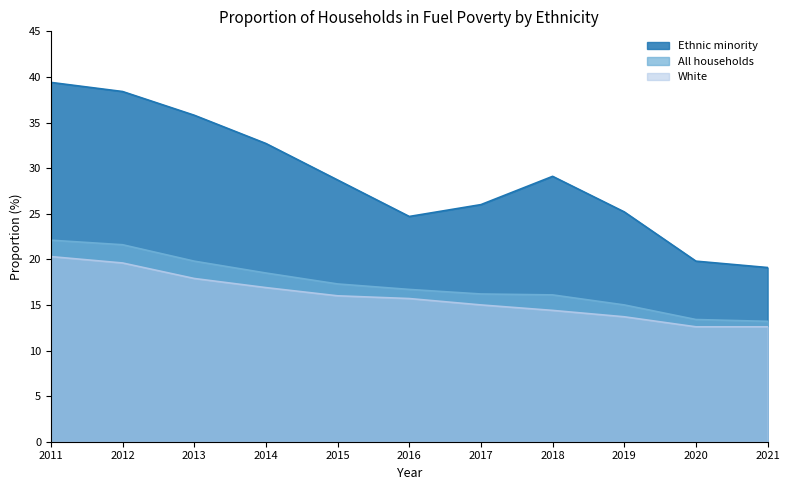

True or false: Ethnic minority and All households intersect in this chart.

False